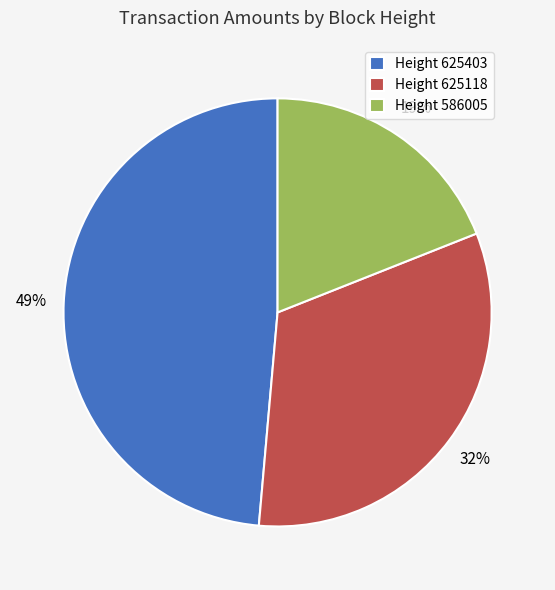

Rank the categories by value from lowest to highest.

Height 586005, Height 625118, Height 625403